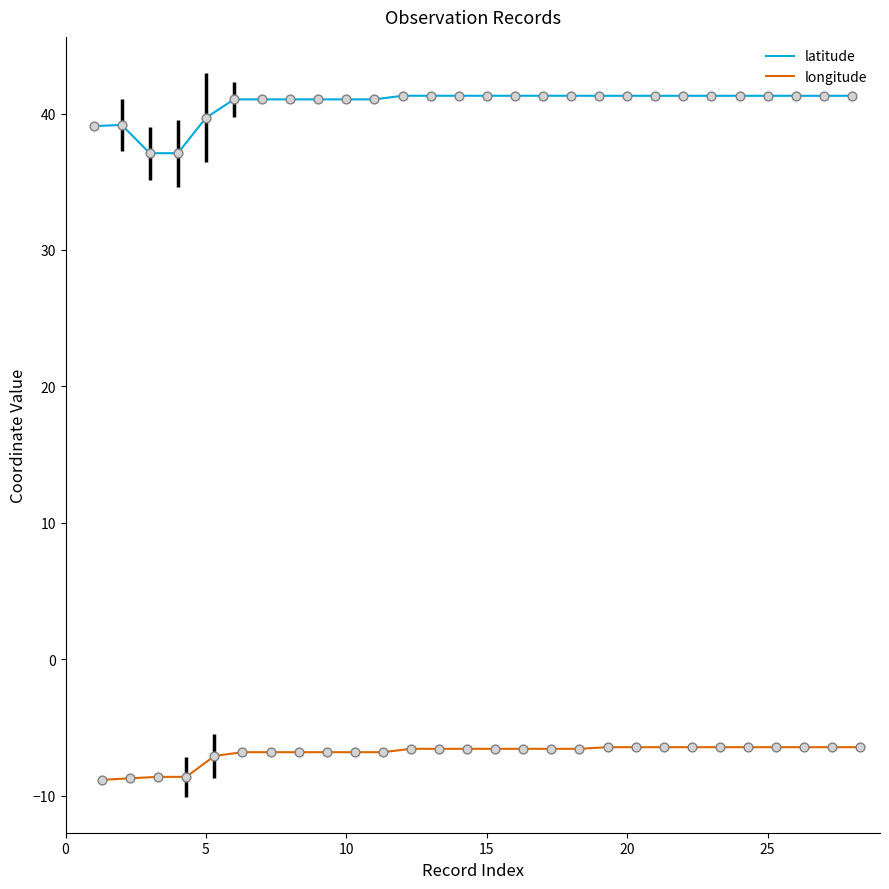

What are all the series names shown in the legend?

latitude, longitude